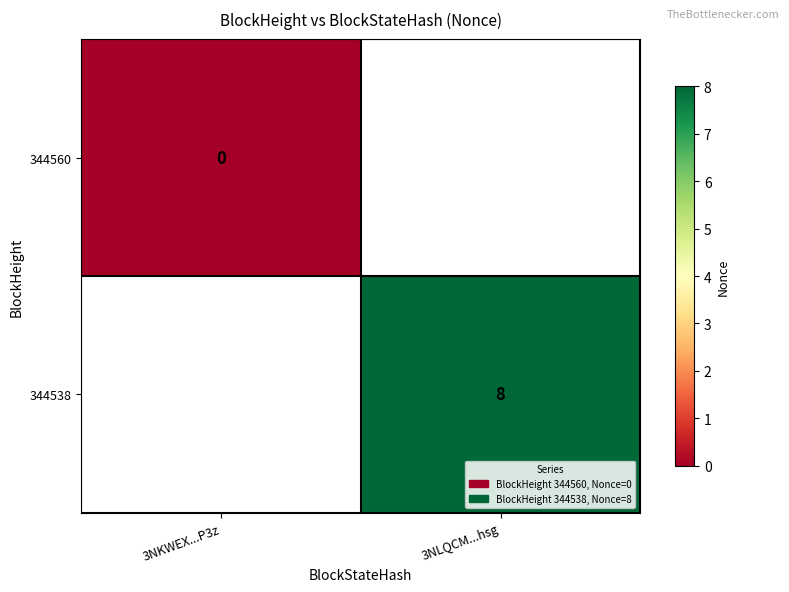

At how many categories does at least one series exceed 0?

1